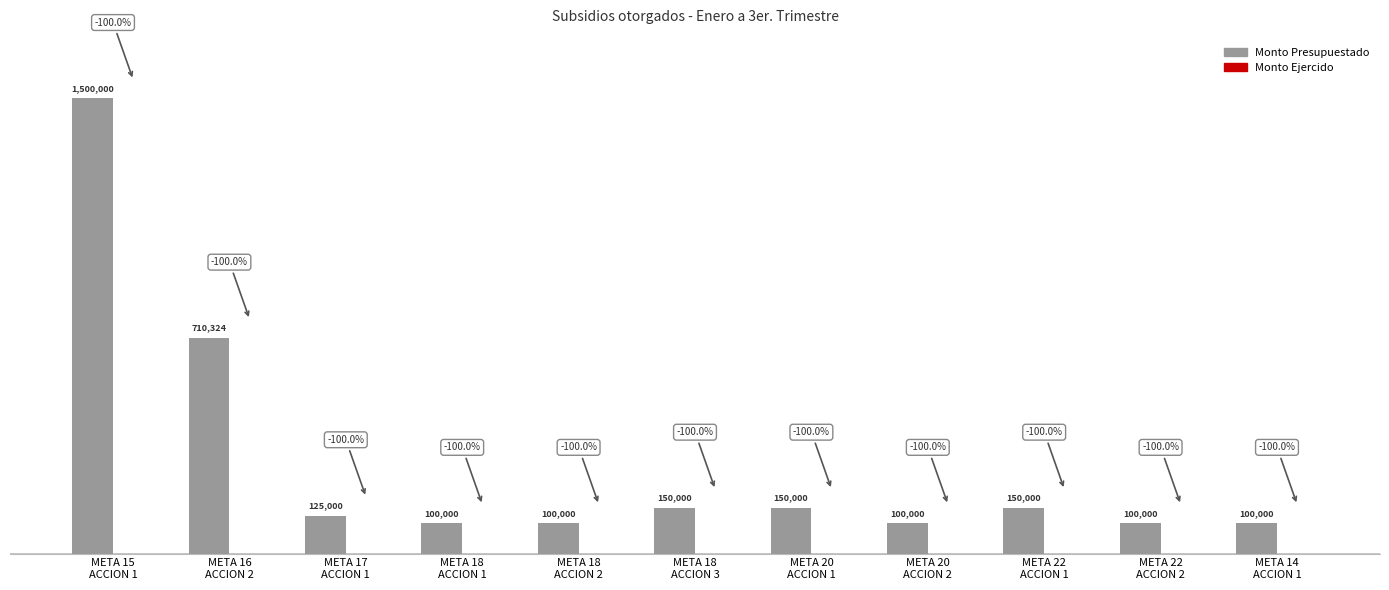

Which has a higher value, META 20
ACCION 1 or META 18
ACCION 2?

META 20
ACCION 1